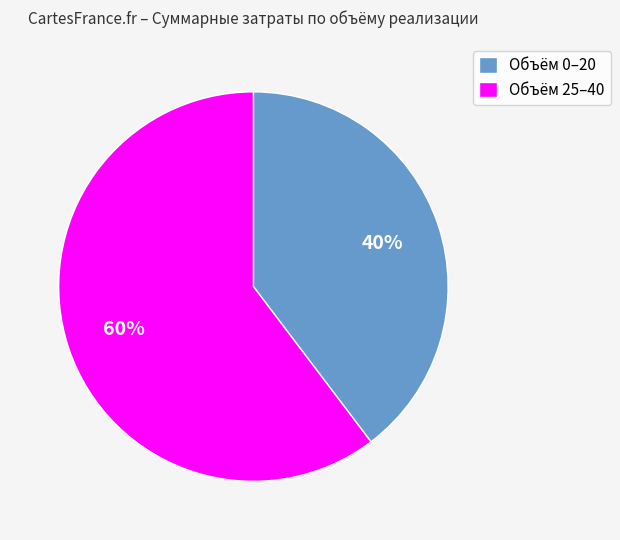

Which category accounts for the majority?

Объём 25–40